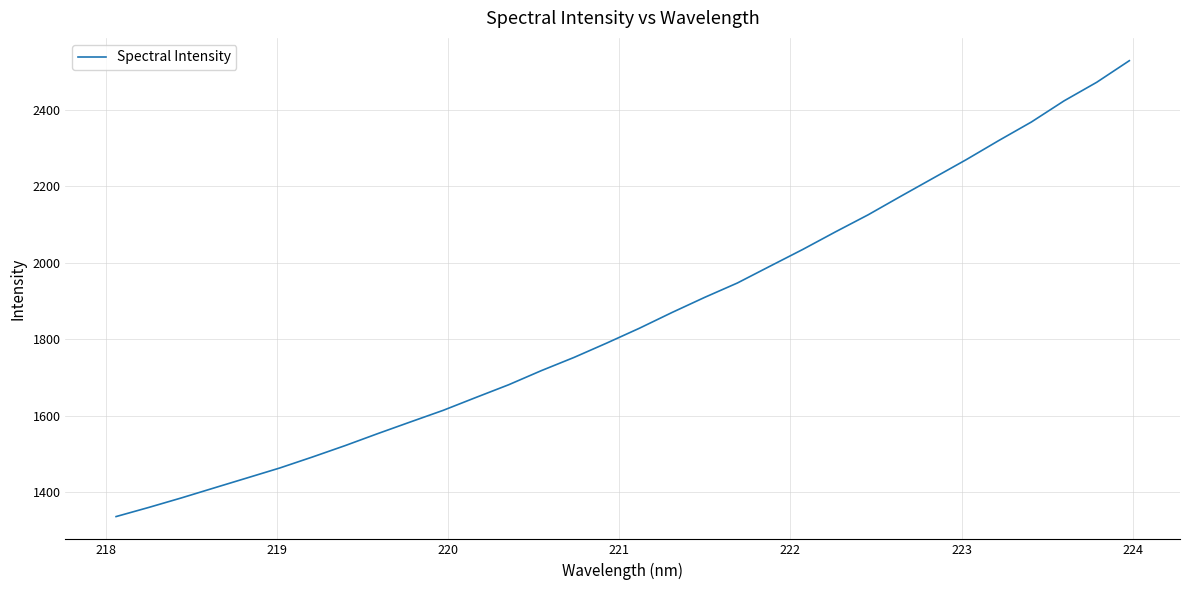

What is the smallest value displayed?

1336.5